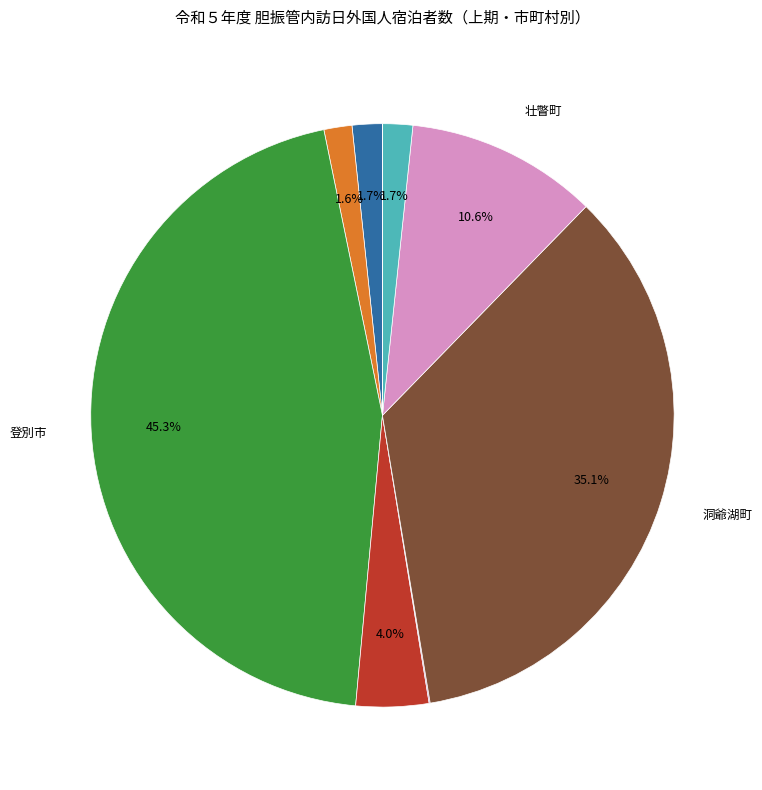

Is there any slice that represents more than half of the pie?

No